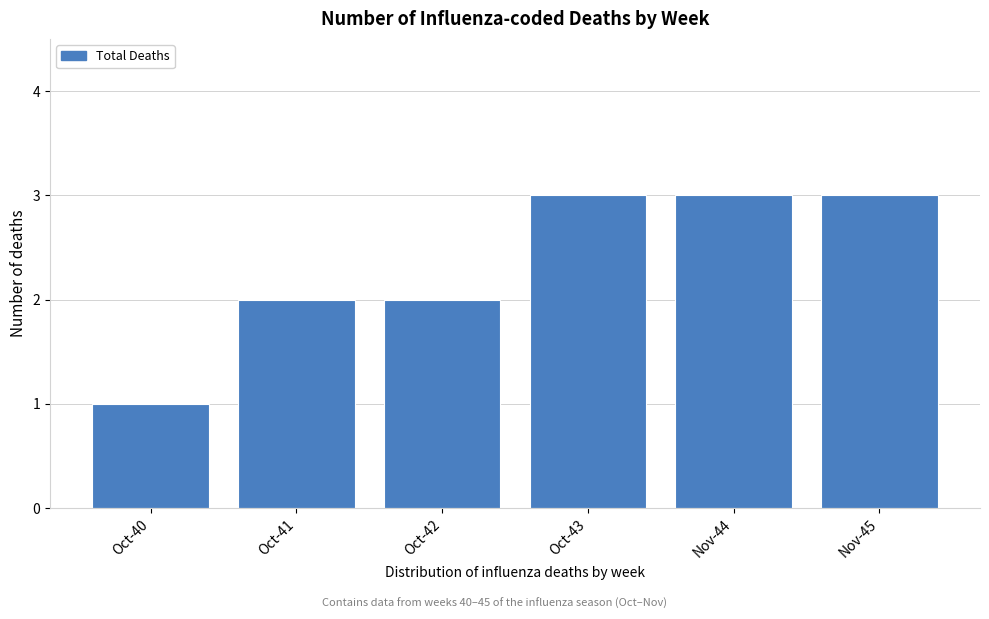

Reading left to right, list all the values displayed in this chart.

1	2	2	3	3	3